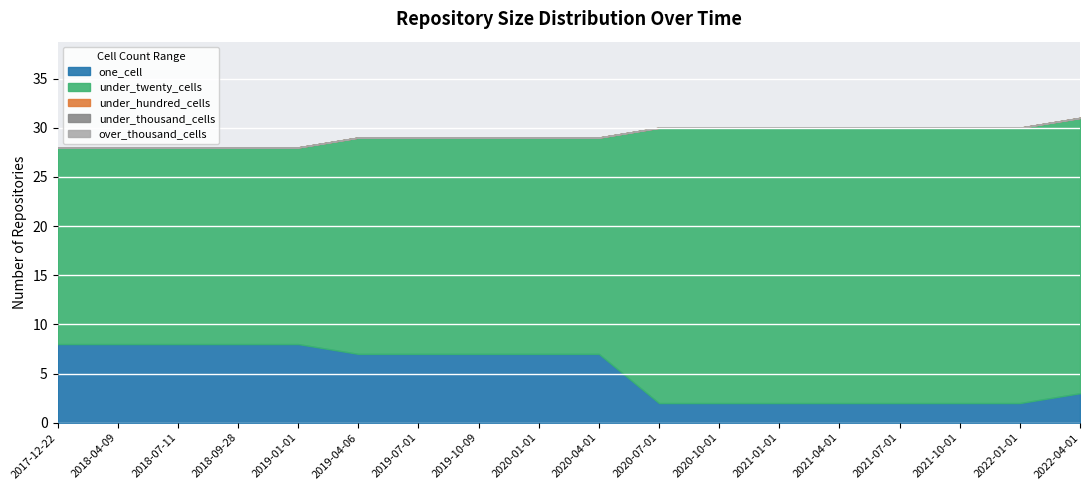

Reading right to left, what are all the values shown in this chart?

one_cell: 3	2	2	2	2	2	2	2	7	7	7	7	7	8	8	8	8	8
under_twenty_cells: 28	28	28	28	28	28	28	28	22	22	22	22	22	20	20	20	20	20
under_hundred_cells: 0	0	0	0	0	0	0	0	0	0	0	0	0	0	0	0	0	0
under_thousand_cells: 0	0	0	0	0	0	0	0	0	0	0	0	0	0	0	0	0	0
over_thousand_cells: 0	0	0	0	0	0	0	0	0	0	0	0	0	0	0	0	0	0